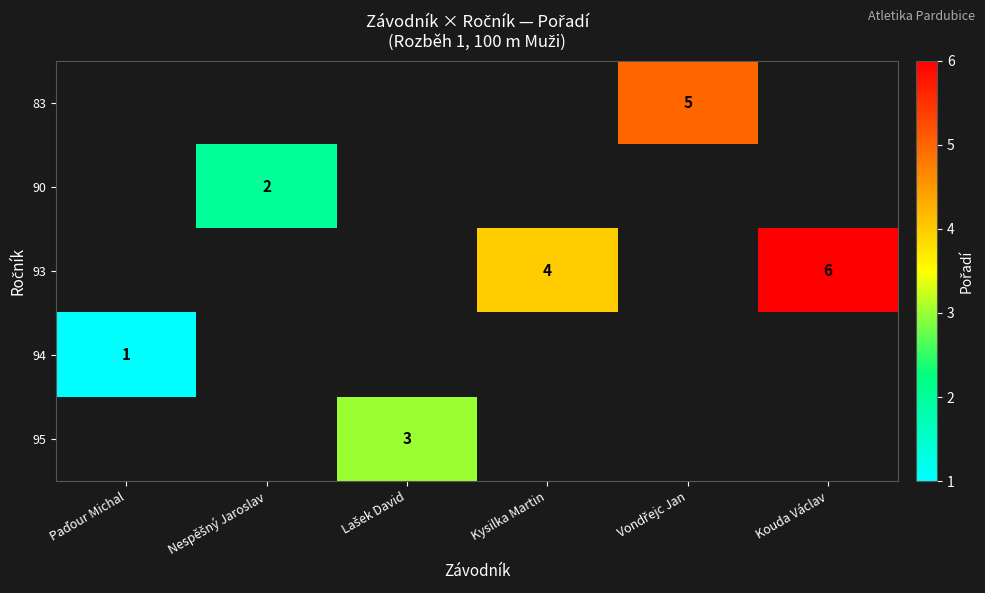

How many categories are shown in the chart?

6